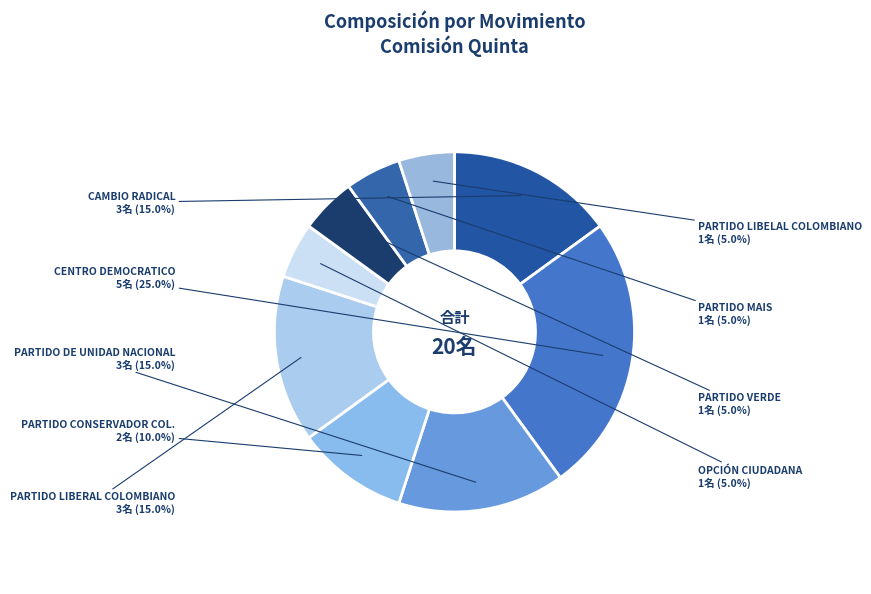

To the nearest percent, what is the difference between the OPCIÓN CIUDADANA and CAMBIO RADICAL slice percentages?

10%